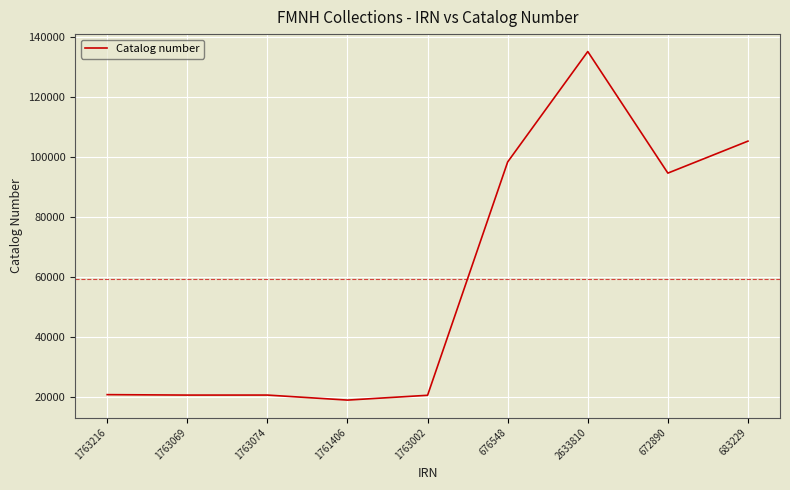

What is the average value?

59444